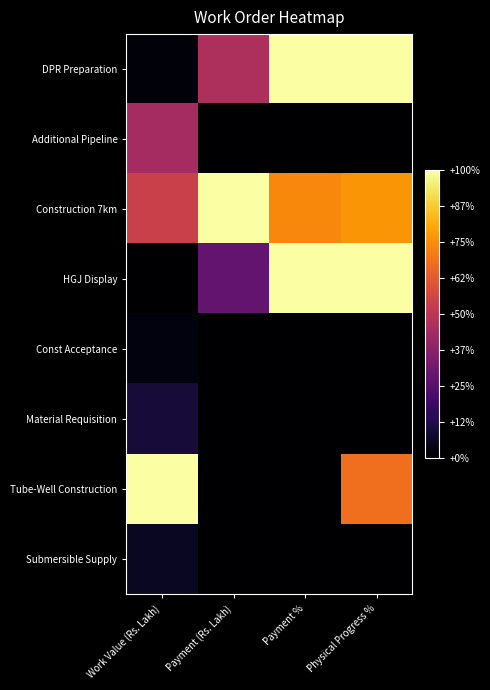

Reading left to right, what are all the values shown in this chart?

DPR Preparation: Work Value (Rs. Lakh)=0.0	Payment (Rs. Lakh)=0.5	Payment %=1.0	Physical Progress %=1.0
Additional Pipeline: Work Value (Rs. Lakh)=0.4	Payment (Rs. Lakh)=0.0	Payment %=0.0	Physical Progress %=0.0
Construction 7km: Work Value (Rs. Lakh)=0.5	Payment (Rs. Lakh)=1.0	Payment %=0.7	Physical Progress %=0.8
HGJ Display: Work Value (Rs. Lakh)=0.0	Payment (Rs. Lakh)=0.3	Payment %=1.0	Physical Progress %=1.0
Const Acceptance: Work Value (Rs. Lakh)=0.0	Payment (Rs. Lakh)=0.0	Payment %=0.0	Physical Progress %=0.0
Material Requisition: Work Value (Rs. Lakh)=0.1	Payment (Rs. Lakh)=0.0	Payment %=0.0	Physical Progress %=0.0
Tube-Well Construction: Work Value (Rs. Lakh)=1.0	Payment (Rs. Lakh)=0.0	Payment %=0.0	Physical Progress %=0.7
Submersible Supply: Work Value (Rs. Lakh)=0.1	Payment (Rs. Lakh)=0.0	Payment %=0.0	Physical Progress %=0.0